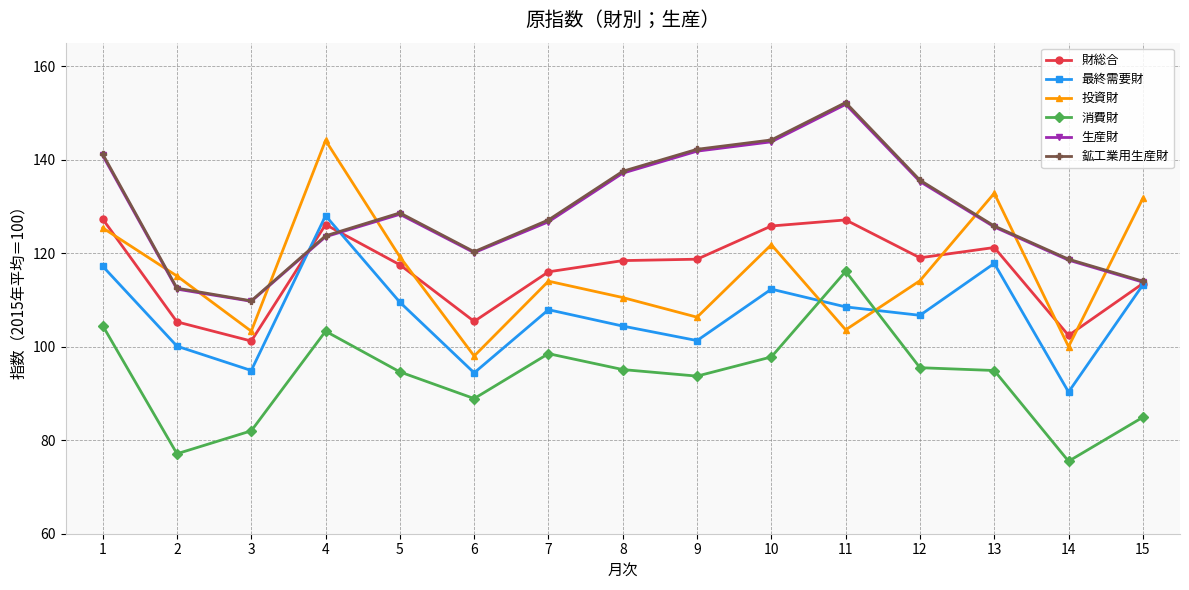

The value of 最終需要財 at 5 is 109.5. True or false?

True